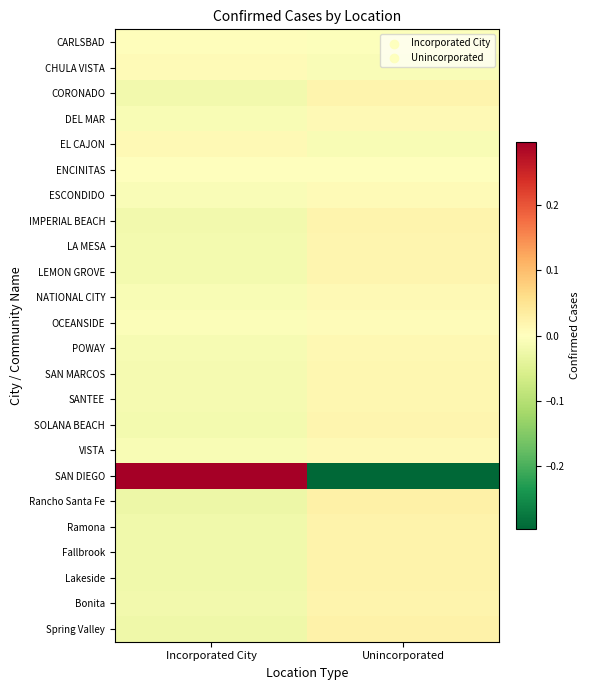

At which category is the sum across all series the highest?

Incorporated City